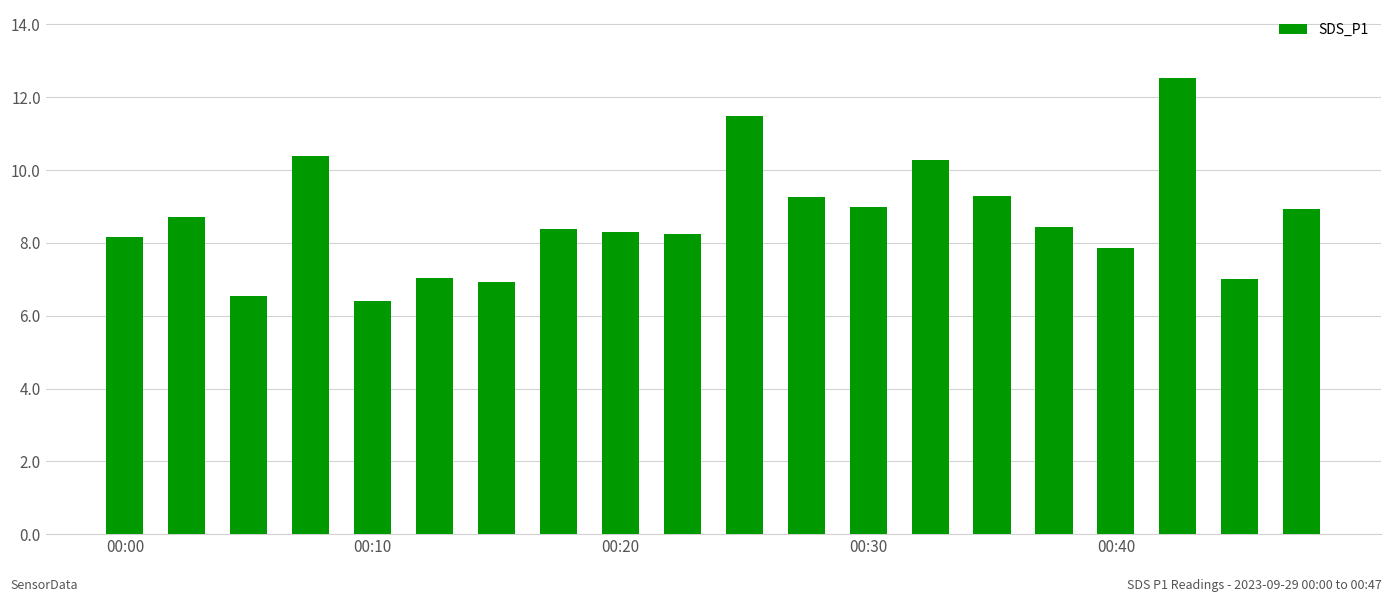

What is the minimum value shown in the chart?

6.4